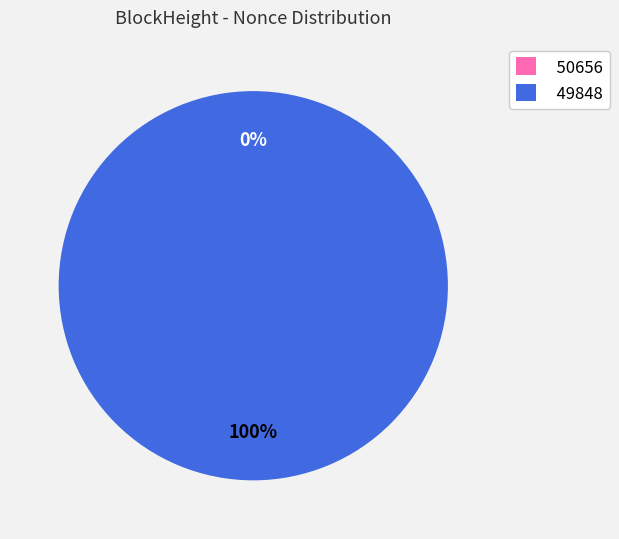

To the nearest percent, what is the average slice percentage?

50%